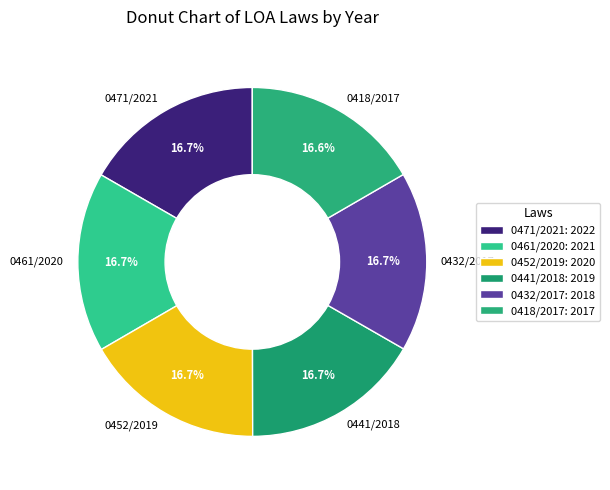

Is it true that 0418/2017 is 17% of the pie?

True